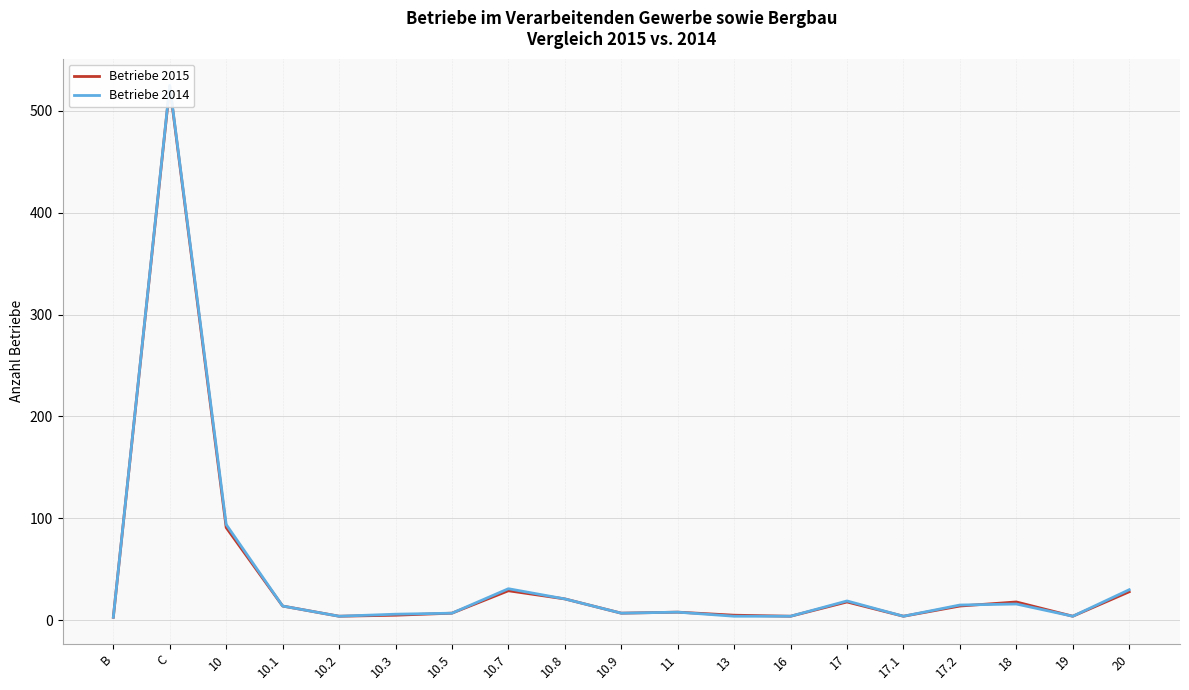

At which category does Betriebe 2014 reach its first local valley?

10.2